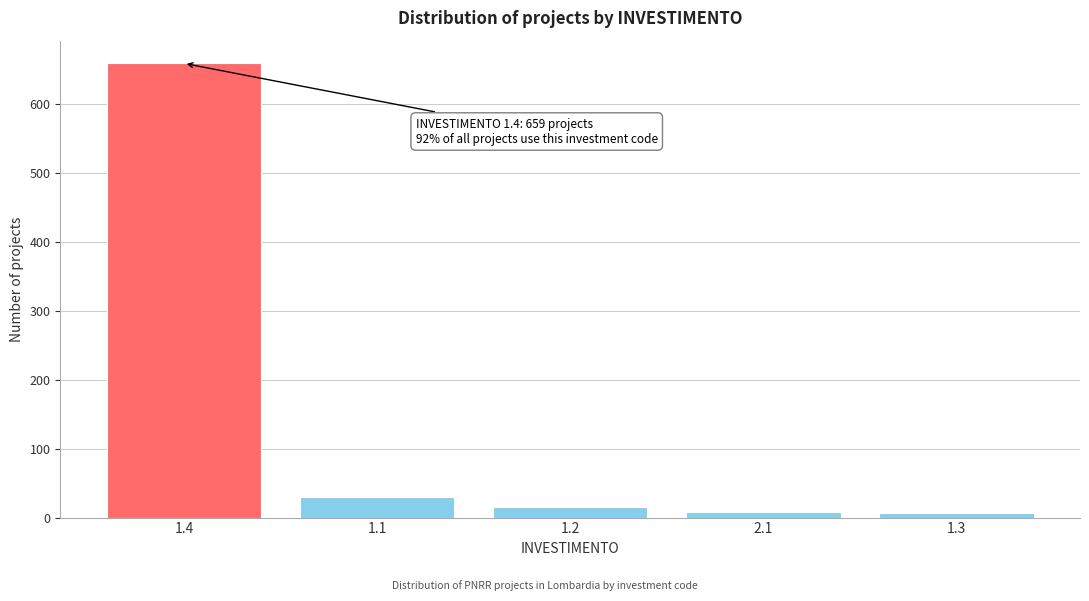

What is the difference between the maximum and minimum values?

653